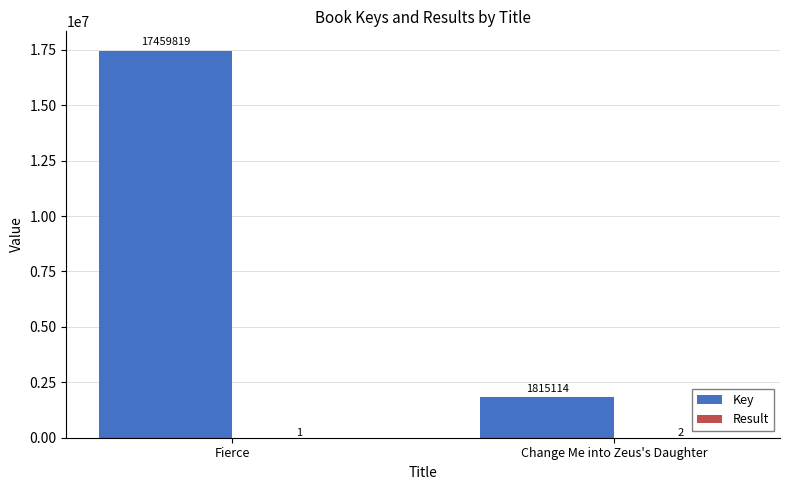

Which series changed the most between Fierce and Change Me into Zeus's Daughter?

Key